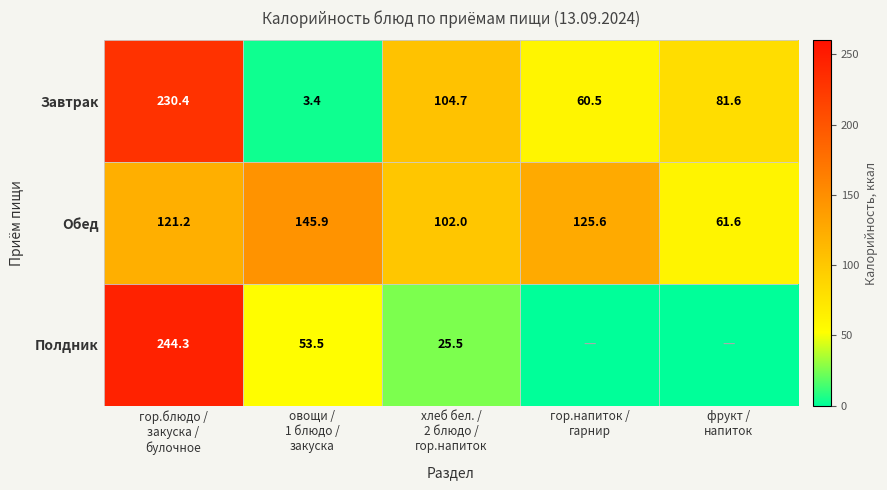

At which category is the sum across all series the highest?

гор.блюдо /
закуска /
булочное